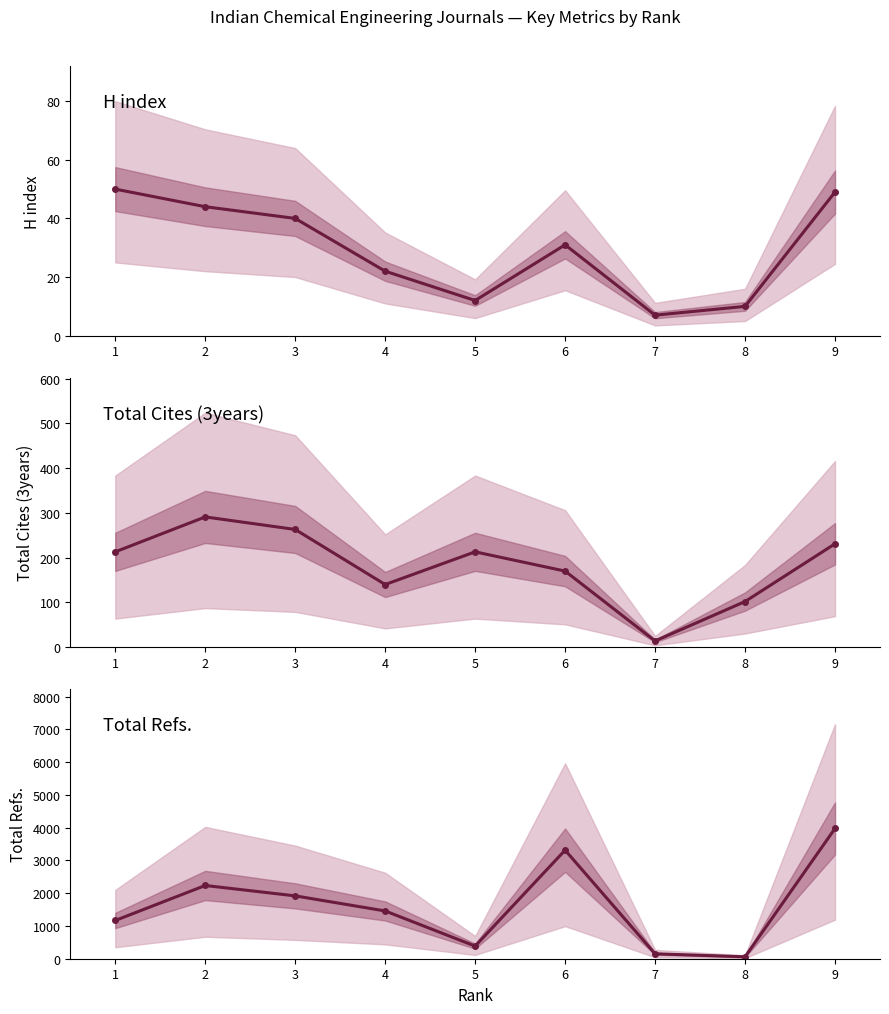

Rank the series at 3 from highest to lowest value.

Total Refs., Total Cites (3years), H index